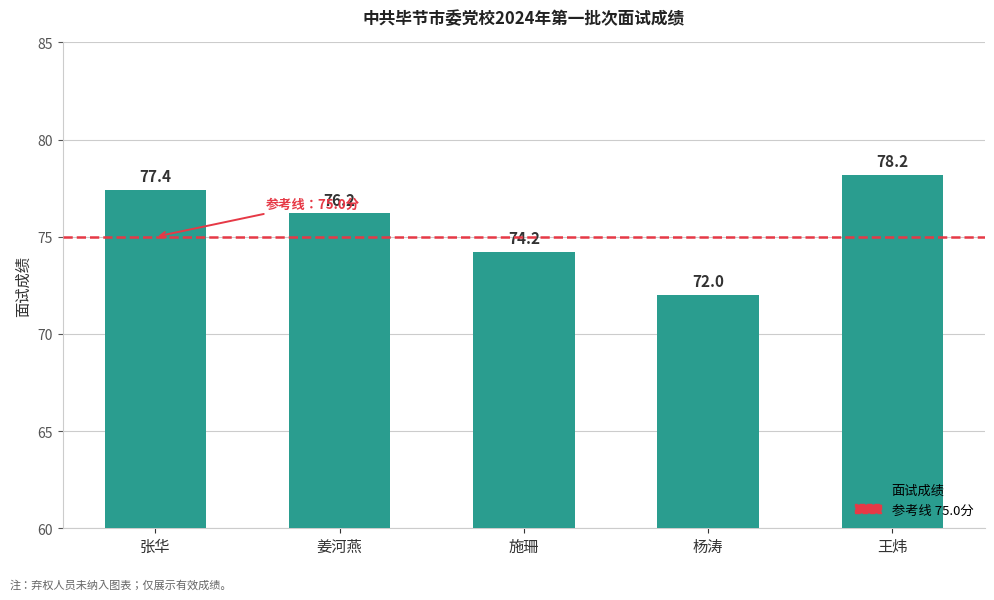

What is the ratio of the value at 姜河燕 to the value at 施珊?

1.0